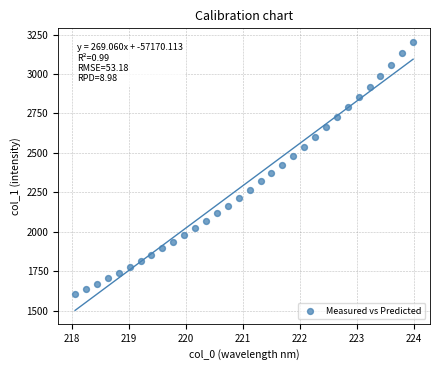

What is the range of X values (max minus min)?

5.9